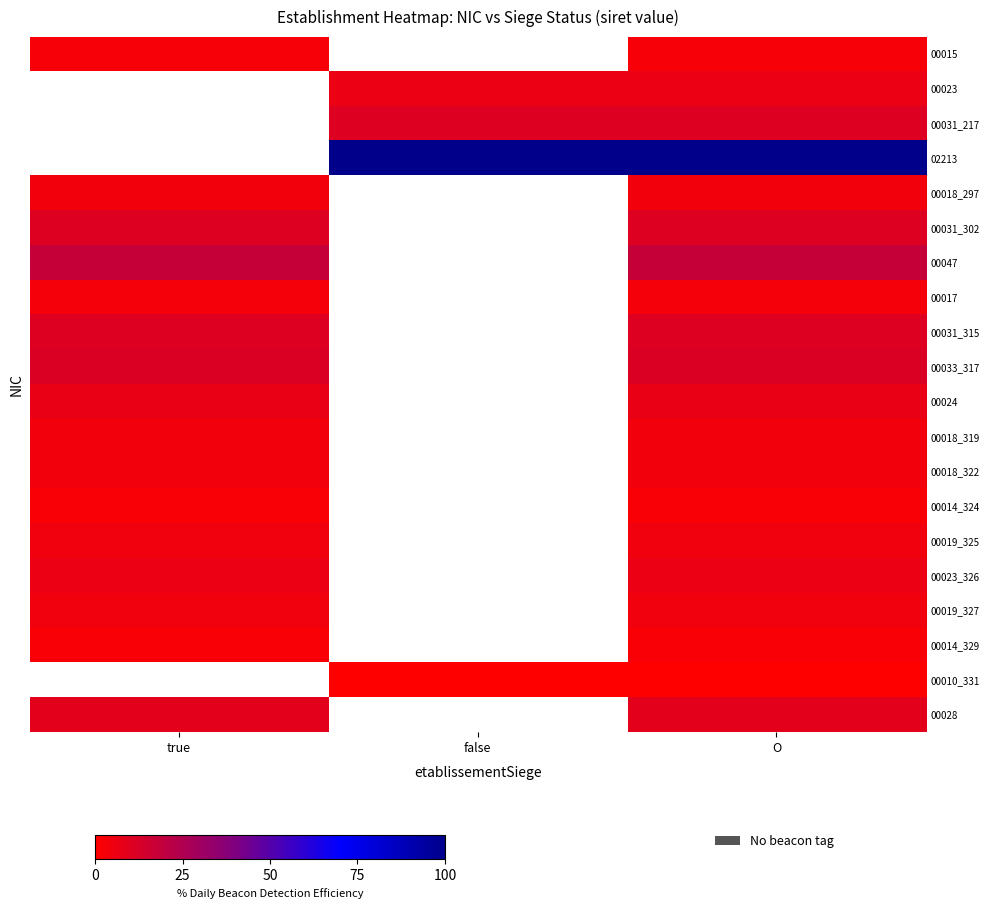

How many values in 00019_325 are above zero?

2